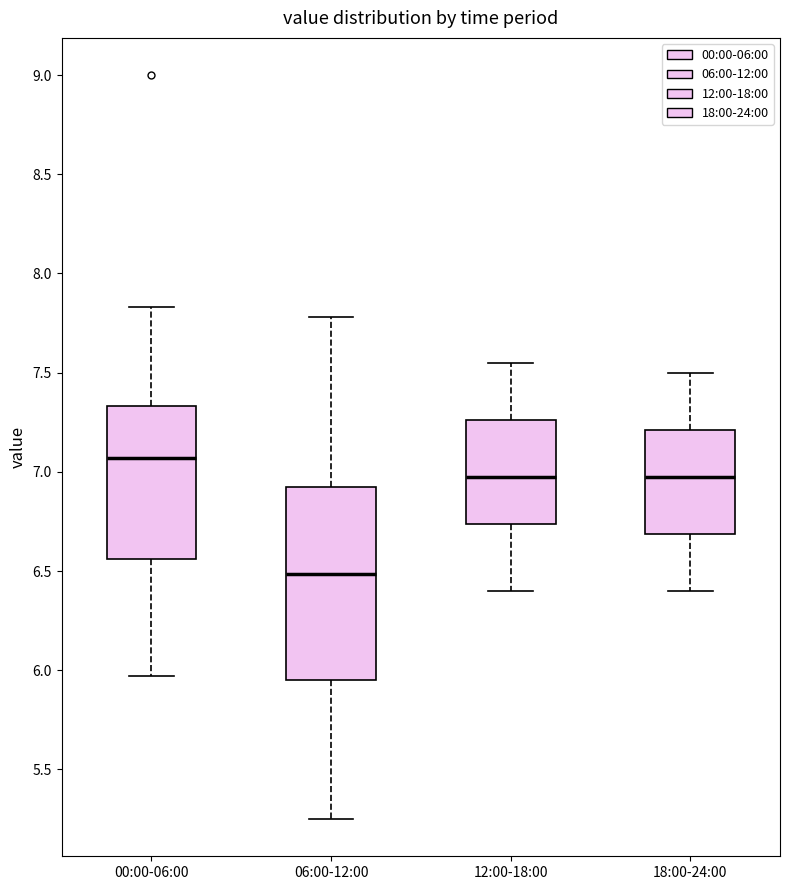

Reading left to right, transcribe this box plot: for each box, give where its median line is, the range the box spans, and where its two whiskers end, as read against the y-axis. The values are not printed on the chart, so give them approximately, as read against the axis.

00:00-06:00: median 7.05, box 6.55 to 7.35, whiskers 5.95 to 7.85
06:00-12:00: median 6.50, box 5.95 to 6.95, whiskers 5.25 to 7.80
12:00-18:00: median 7.00, box 6.75 to 7.25, whiskers 6.40 to 7.55
18:00-24:00: median 7.00, box 6.70 to 7.20, whiskers 6.40 to 7.50